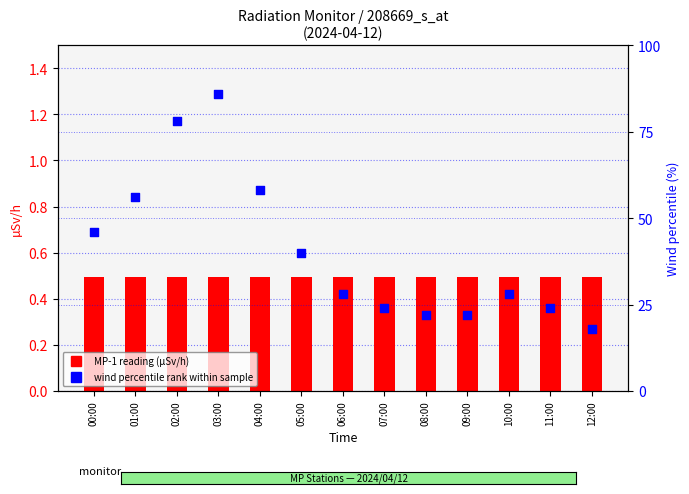

Which series has the largest Y range (max minus min)?

wind percentile rank